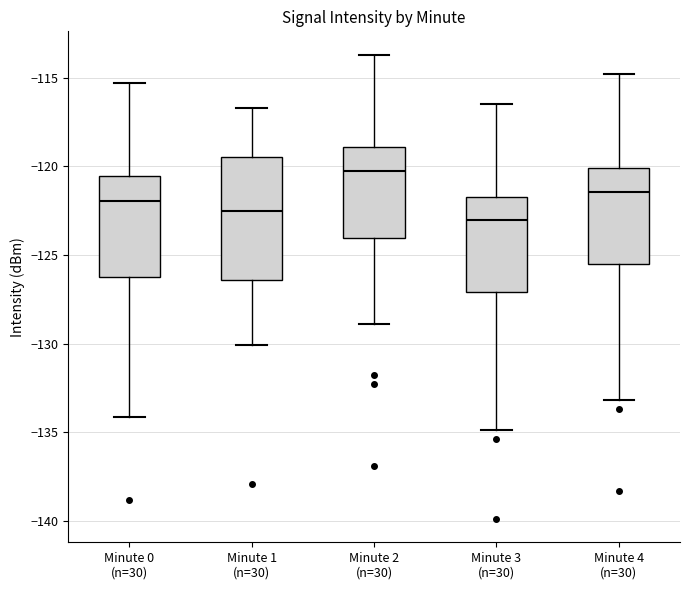

Reading left to right, read every box against the y-axis: the position of its median line, the range the box covers, and the ends of its whiskers. The values are not printed on the chart, so give them approximately, as read against the axis.

Minute 0 (n=30): median -122.0, box -126.0 to -120.5, whiskers -134.0 to -115.5
Minute 1 (n=30): median -122.5, box -126.5 to -119.5, whiskers -130.0 to -116.5
Minute 2 (n=30): median -120.0, box -124.0 to -119.0, whiskers -129.0 to -113.5
Minute 3 (n=30): median -123.0, box -127.0 to -121.5, whiskers -135.0 to -116.5
Minute 4 (n=30): median -121.5, box -125.5 to -120.0, whiskers -133.0 to -115.0